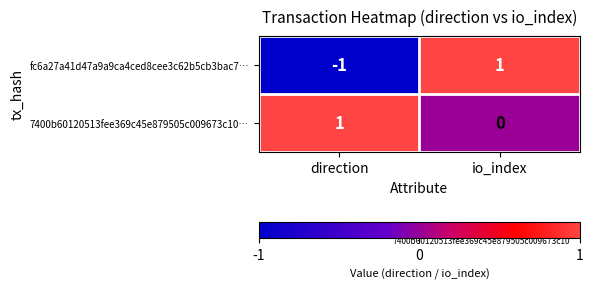

Is it true that fc6a27a41d47a9a9ca4ced8cee3c62b5cb3bac7… equals 2 at io_index?

False